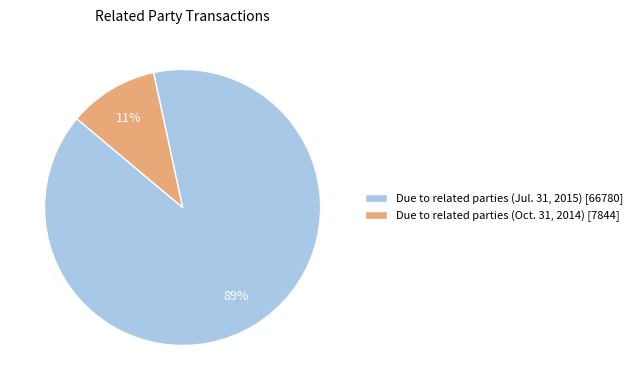

Combined, do Due to related parties (Jul. 31, 2015) [66780] and Due to related parties (Oct. 31, 2014) [7844] account for over 50%?

Yes